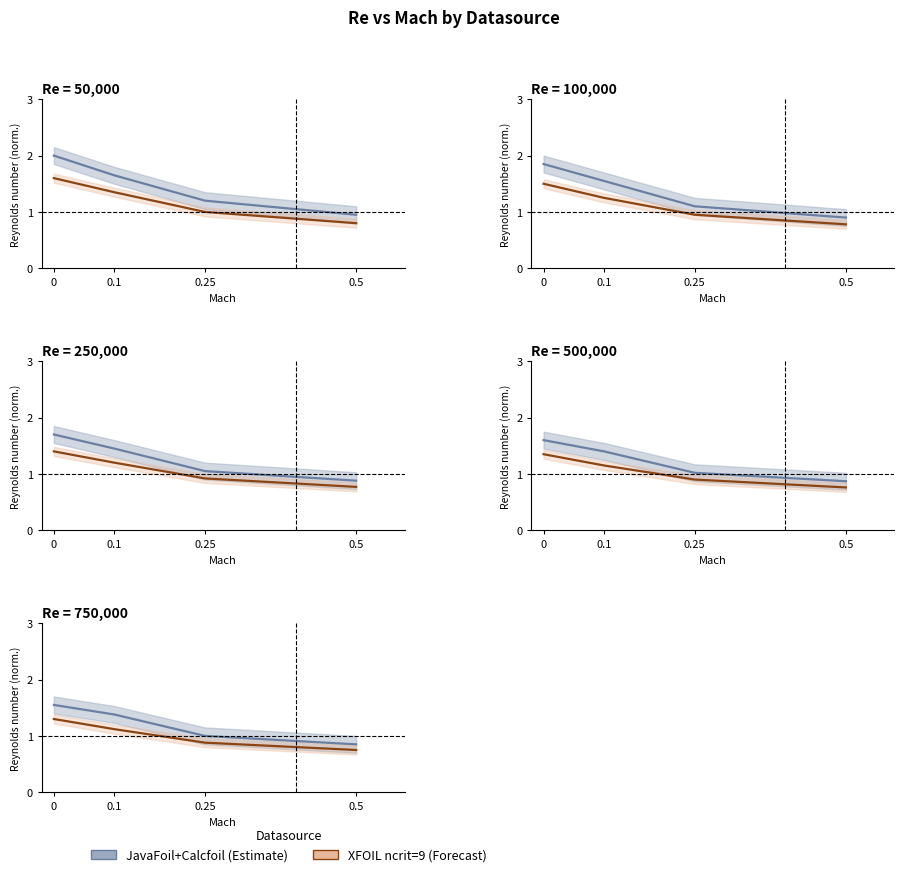

True or false: JavaFoil+Calcfoil and XFOIL ncrit=9 cross at least once.

False